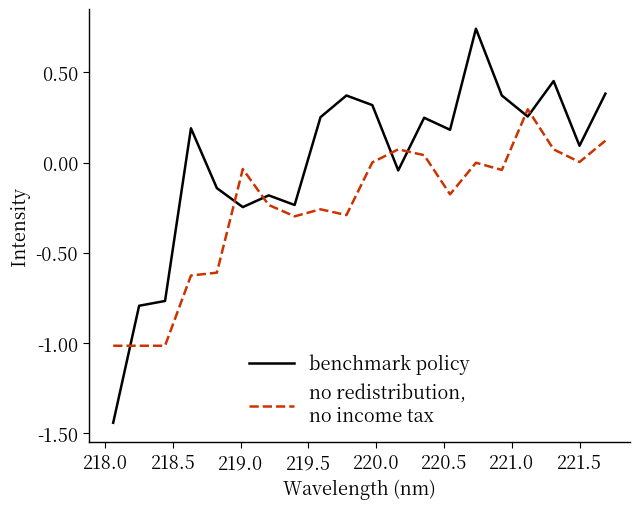

Does the chart display data point markers on the line(s)?

No